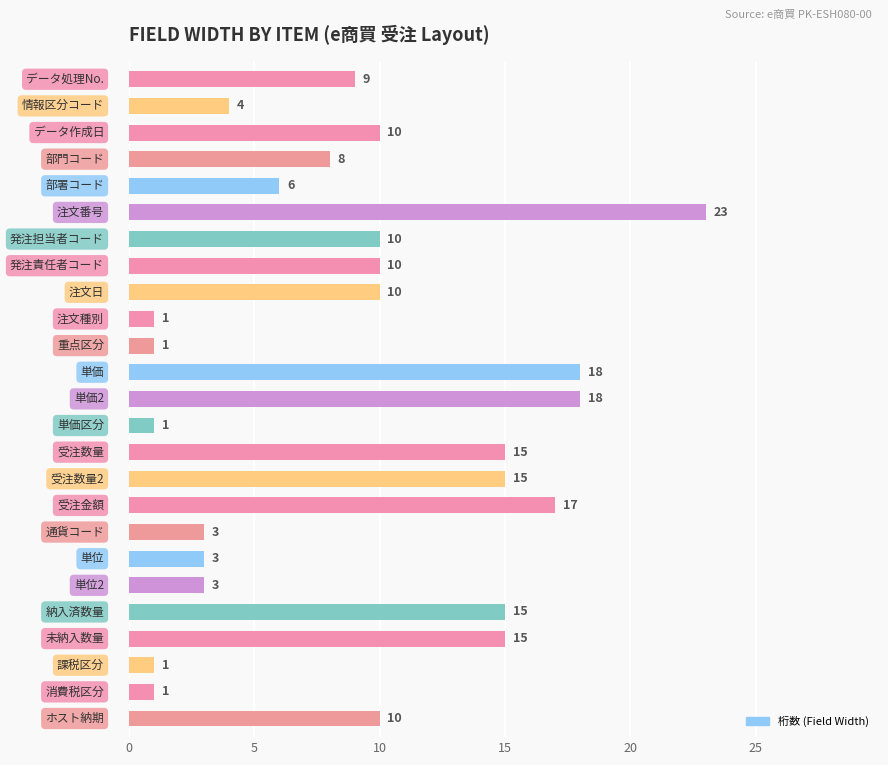

Reading top to bottom, transcribe all the data shown in this chart.

9	4	10	8	6	23	10	10	10	1	1	18	18	1	15	15	17	3	3	3	15	15	1	1	10